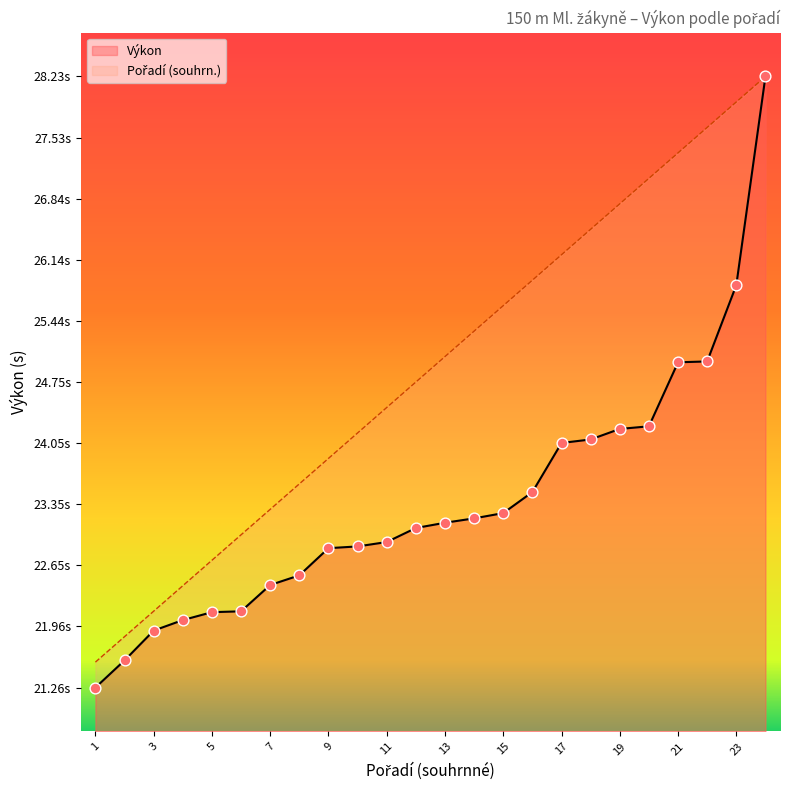

Which series has the largest total across all categories?

Pořadí (sourhn.)